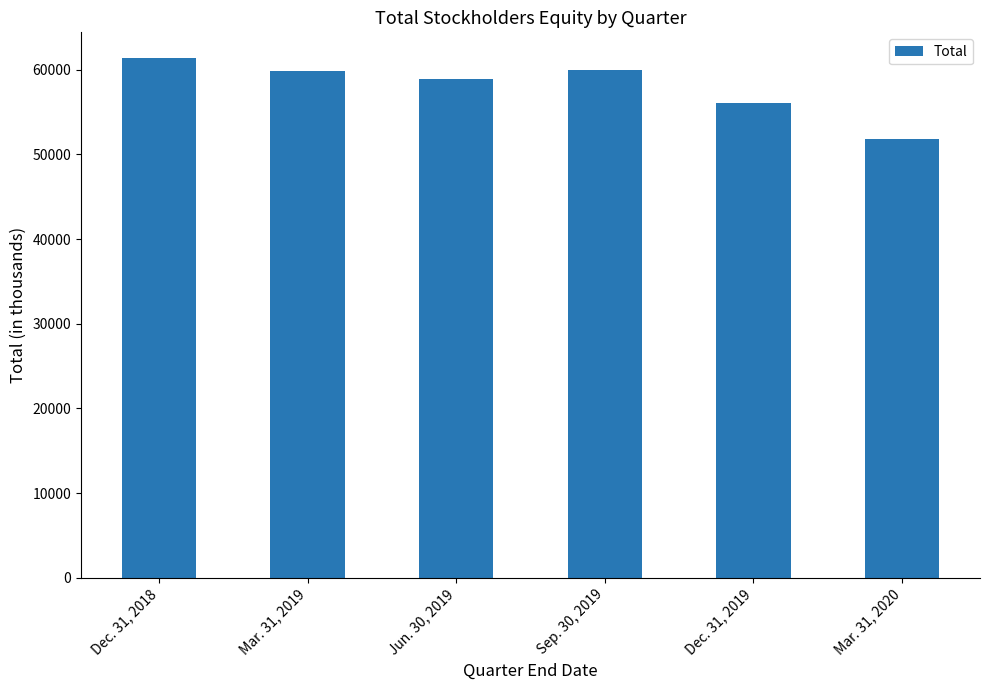

What is the change in value from Dec. 31, 2019 to Mar. 31, 2020?

-4275